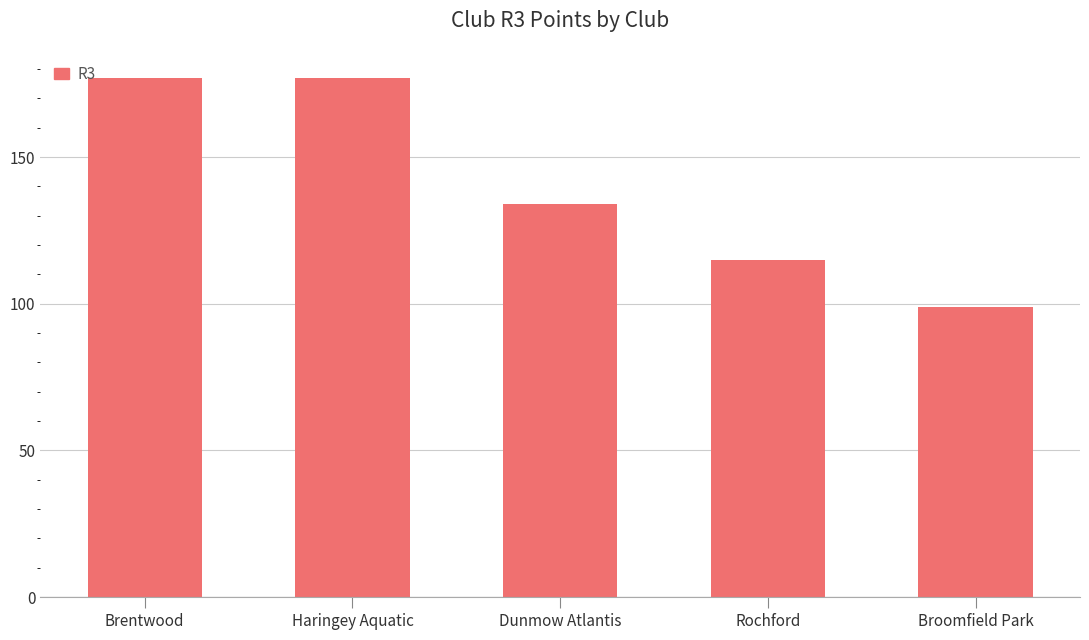

Between Dunmow Atlantis and Brentwood, which is larger?

Brentwood